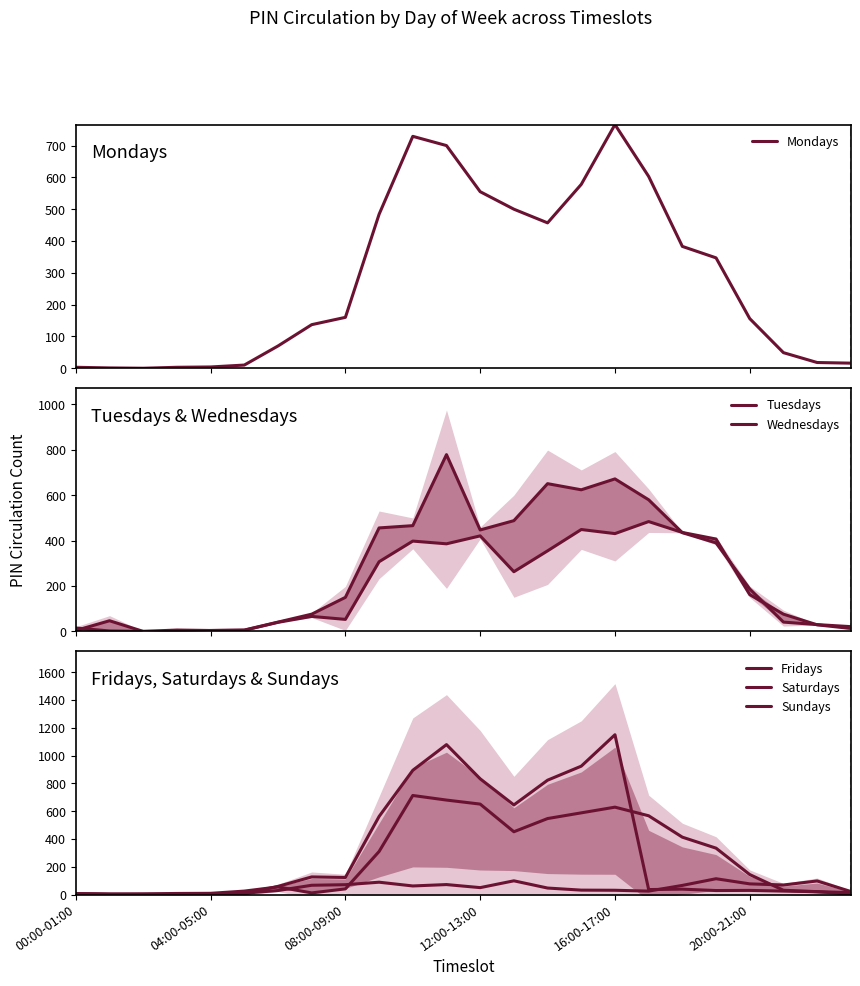

How many values in the Wednesdays series exceed 162?

11